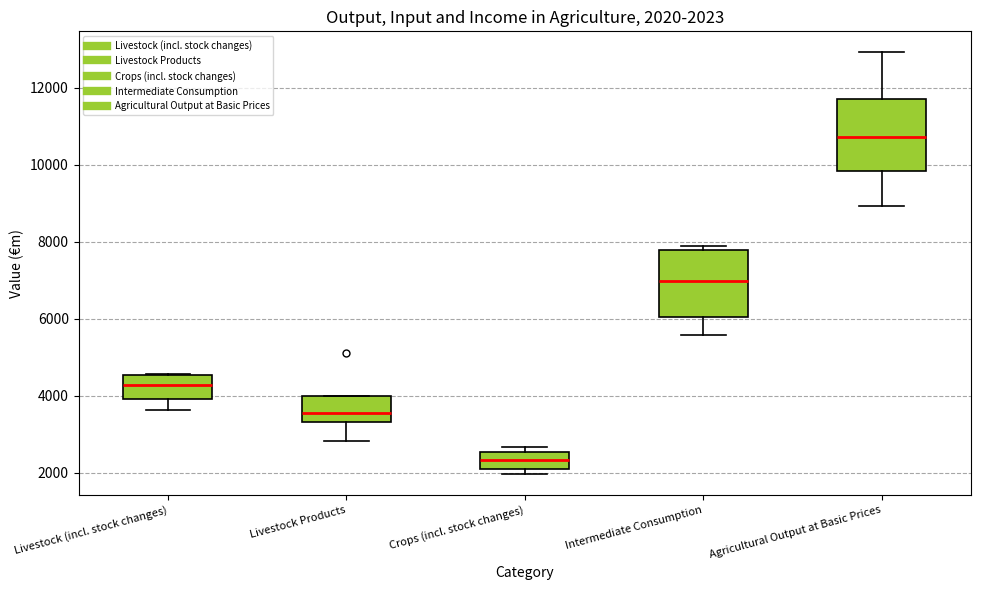

Which box has the highest median line?

Agricultural Output at Basic Prices